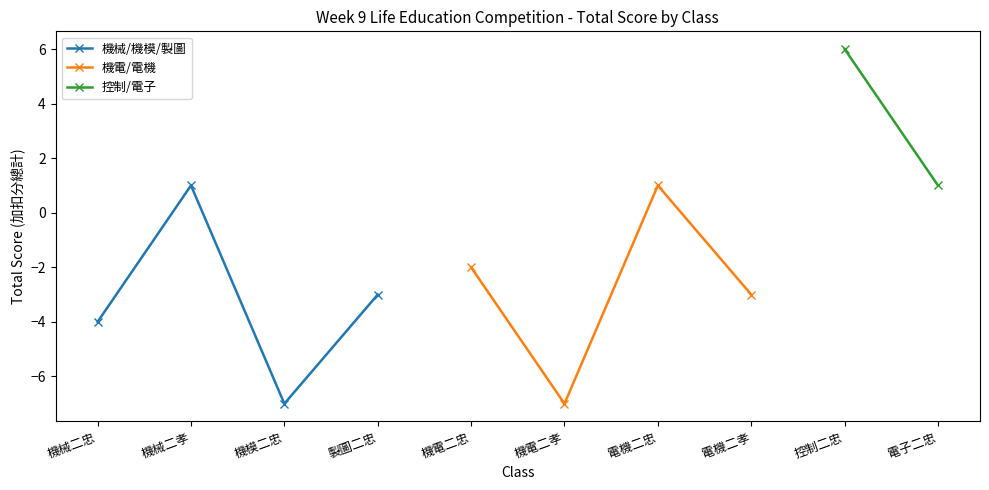

At which category does the chart reach its peak across all series?

控制二忠